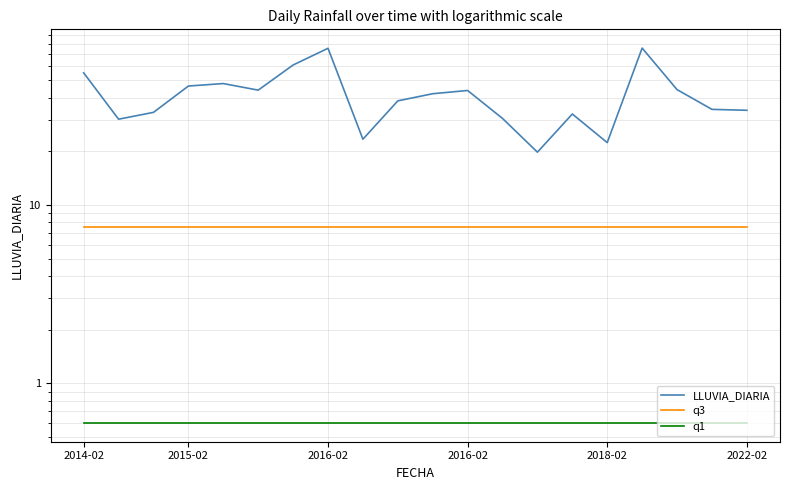

How many interior local peaks does the LLUVIA_DIARIA series have?

5